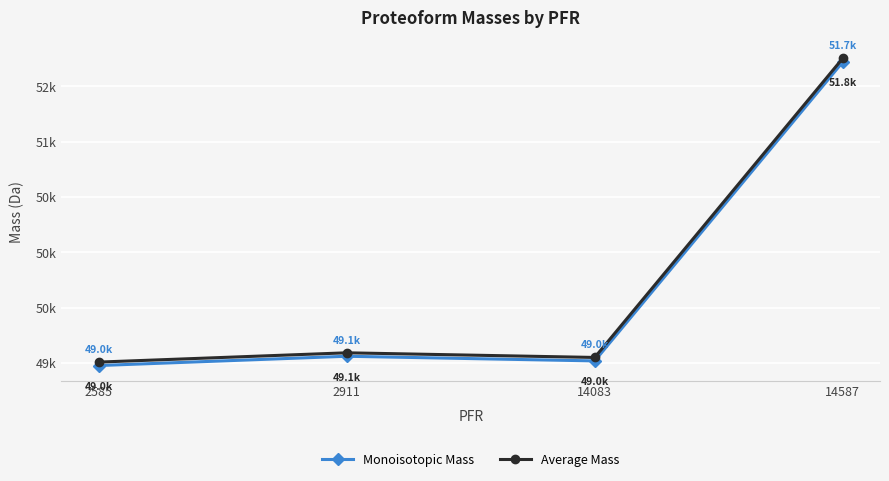

Does the chart have visible grid lines?

Yes